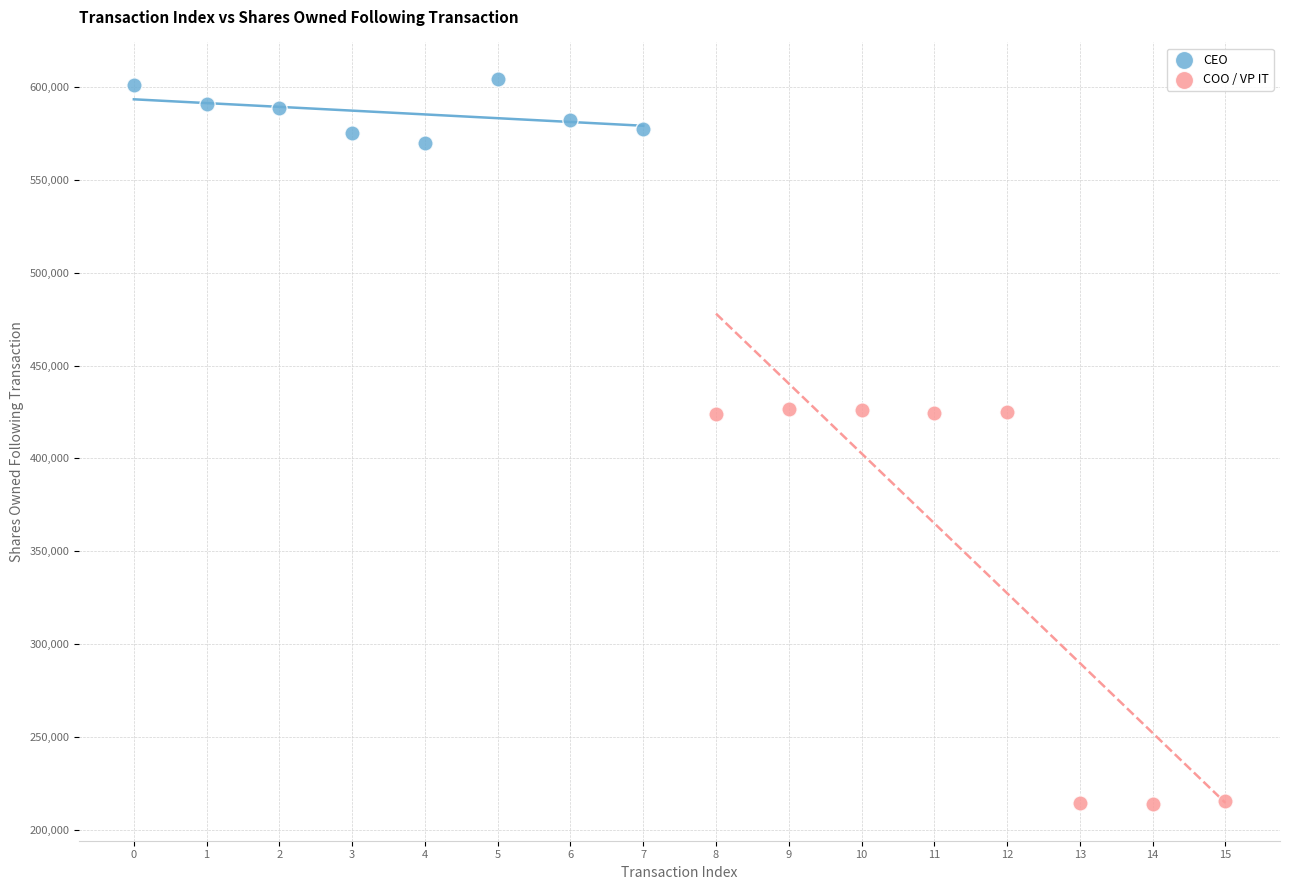

Which series contains the highest Y value?

CEO